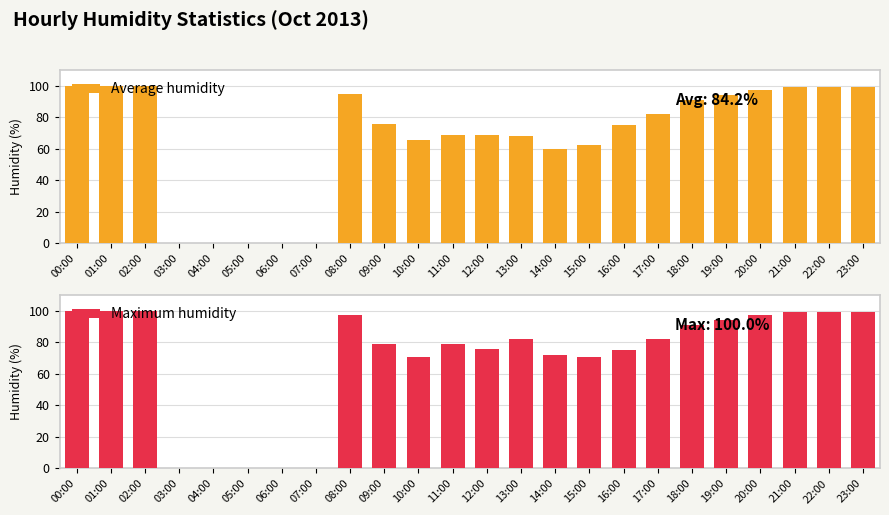

How many bars are there in each group?

2